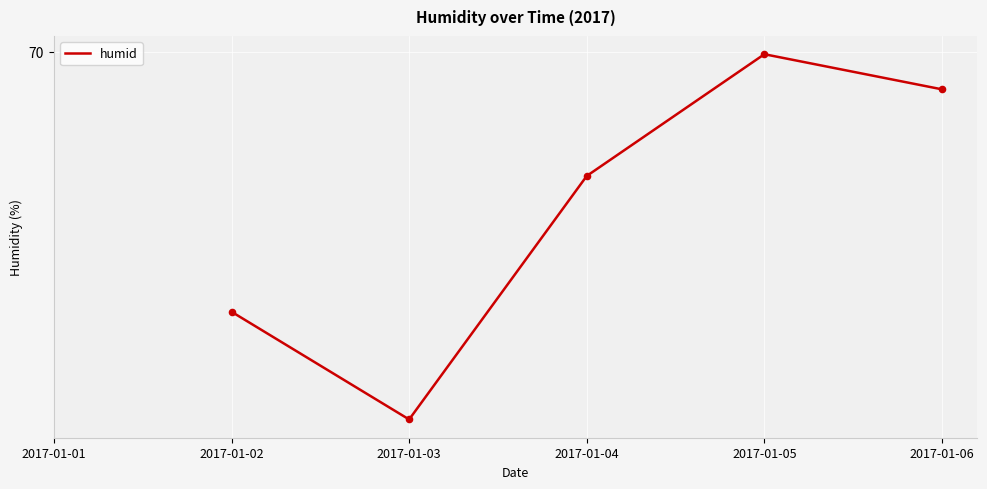

What is the change in value from 2017-01-04 to 2017-01-05?

+2.2